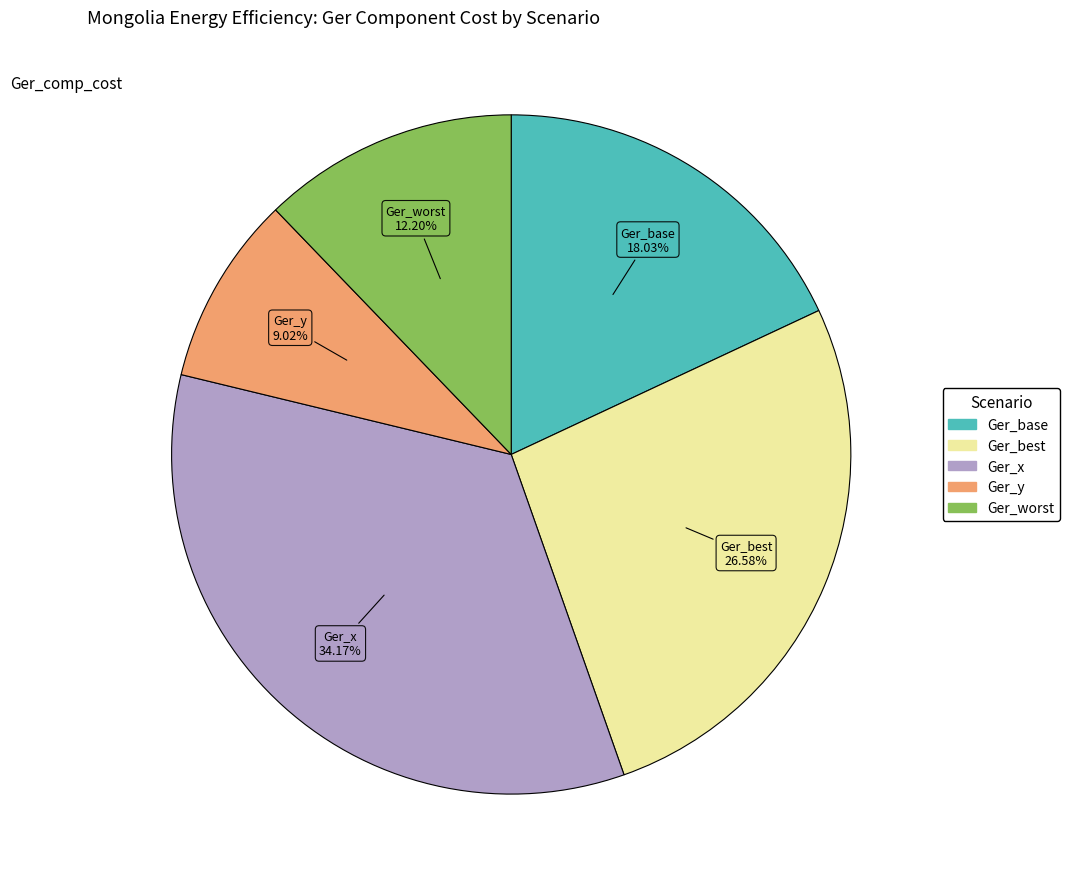

Combined, what portion of the pie is Ger_x and Ger_worst?

46.4%